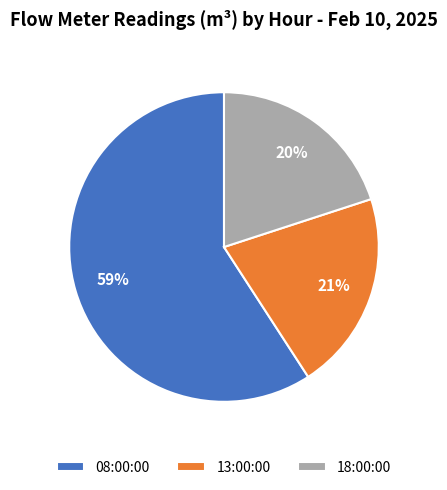

Between 13:00:00 and 18:00:00, which is larger?

13:00:00